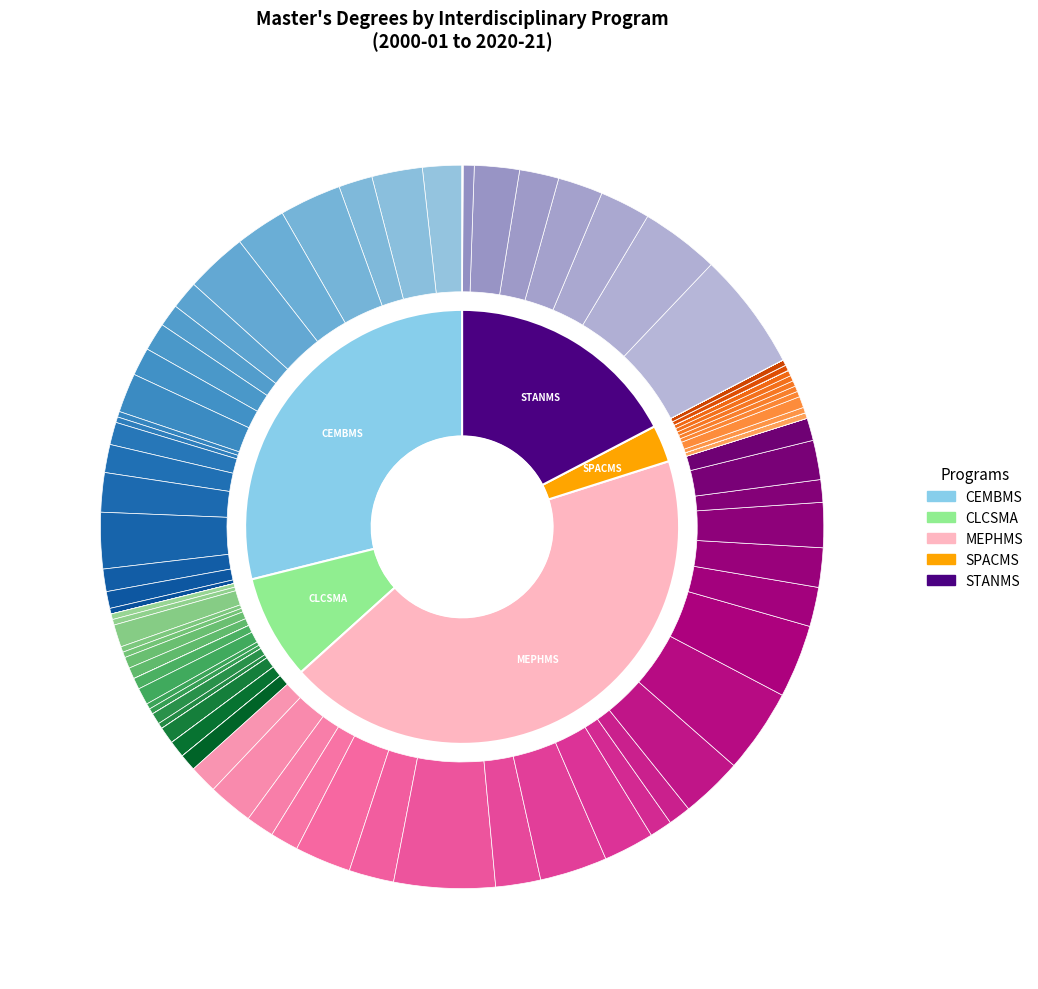

What is the total percentage of 2020-21 and 2008-09?

7.0%